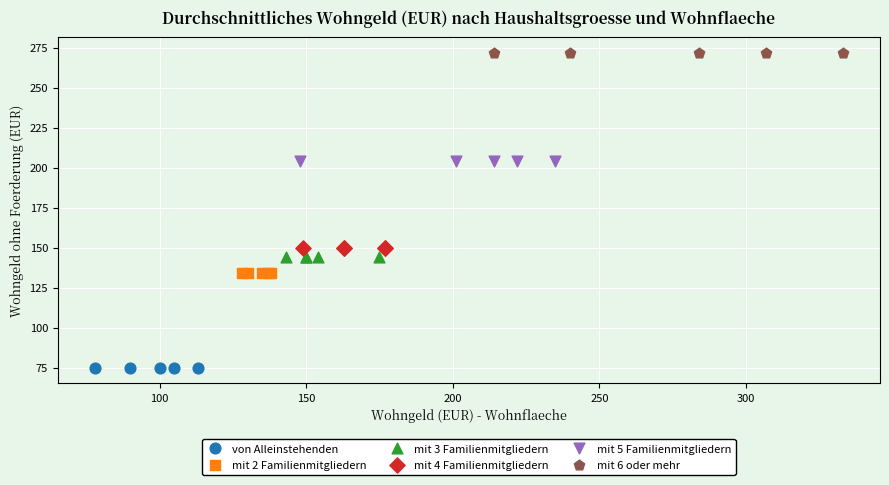

Which series contains the lowest Y value?

von Alleinstehenden